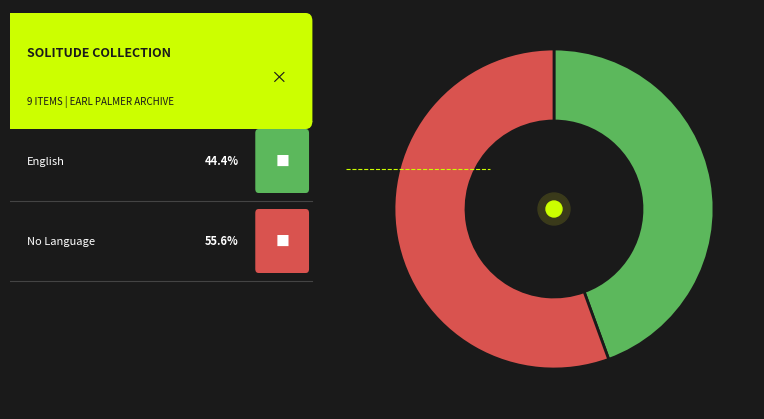

Is there any slice that represents more than half of the pie?

Yes